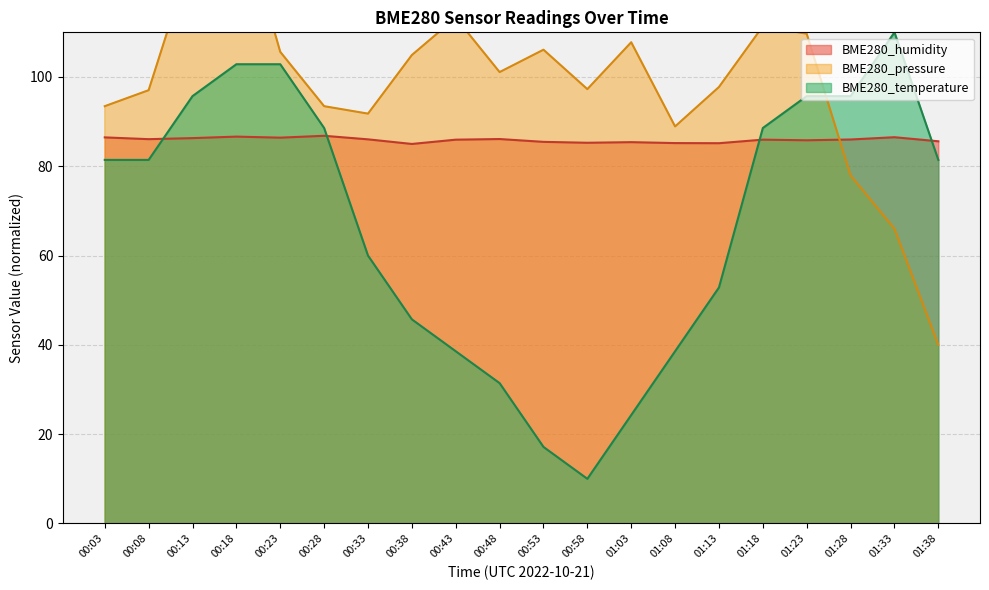

Which series changed the most between 01:18 and 01:38?

BME280_pressure_norm